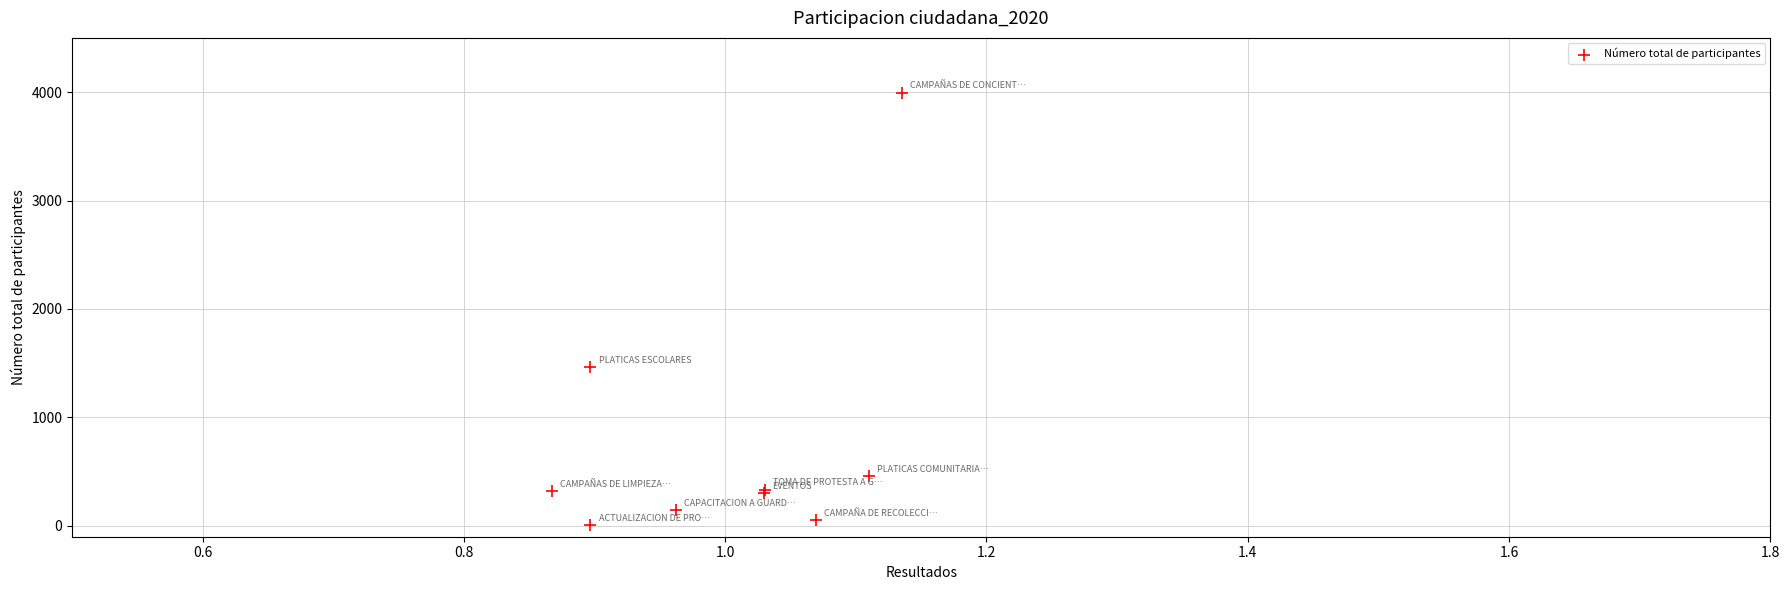

What Y value in the scatter plot is closest to 2002?

1466